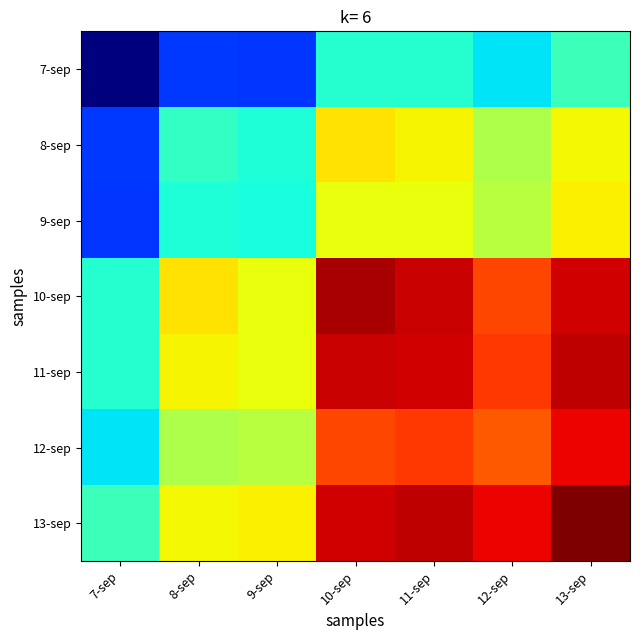

At which category is the sum across all series the highest?

13-sep